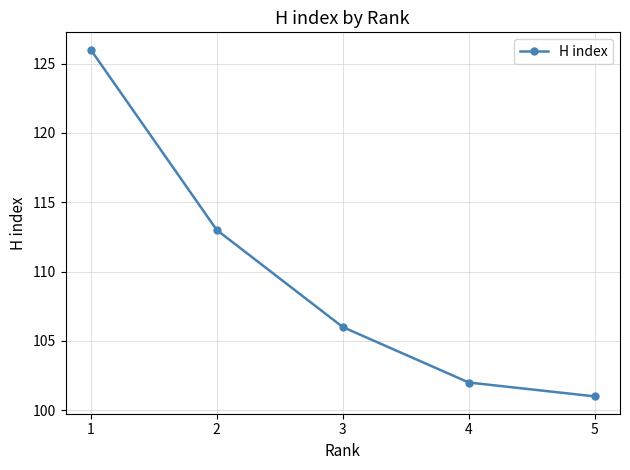

Reading left to right, extract all data points from this chart.

1=126	2=113	3=106	4=102	5=101